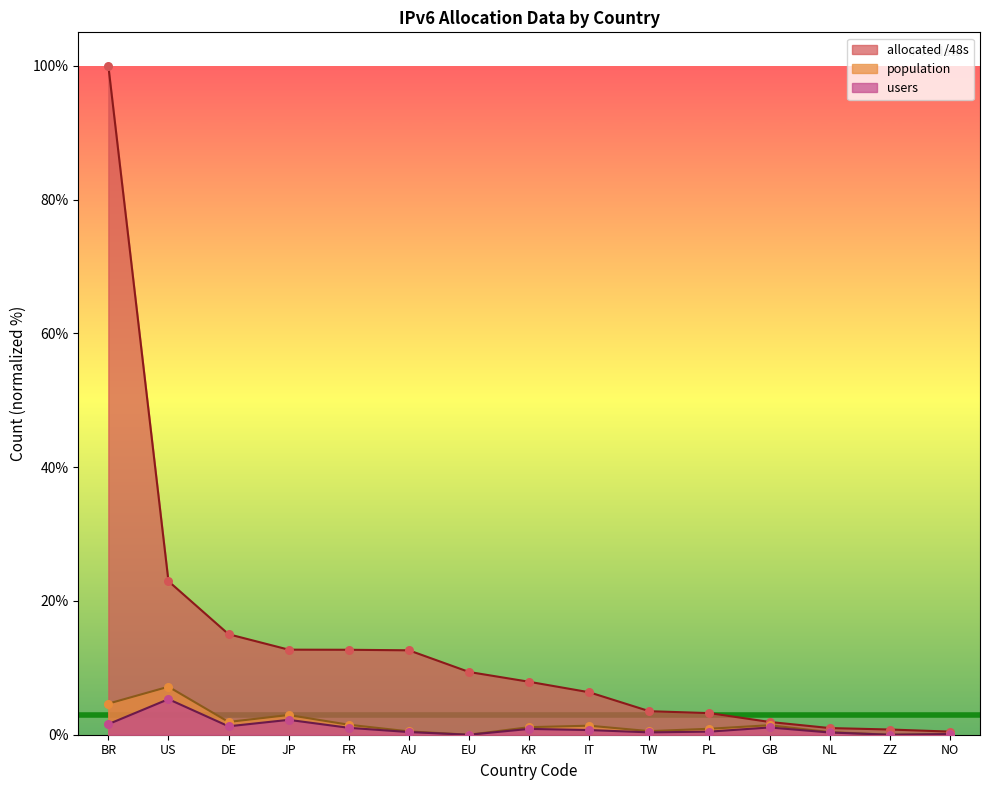

What are all the series names shown in the legend?

allocated /48s, population, users